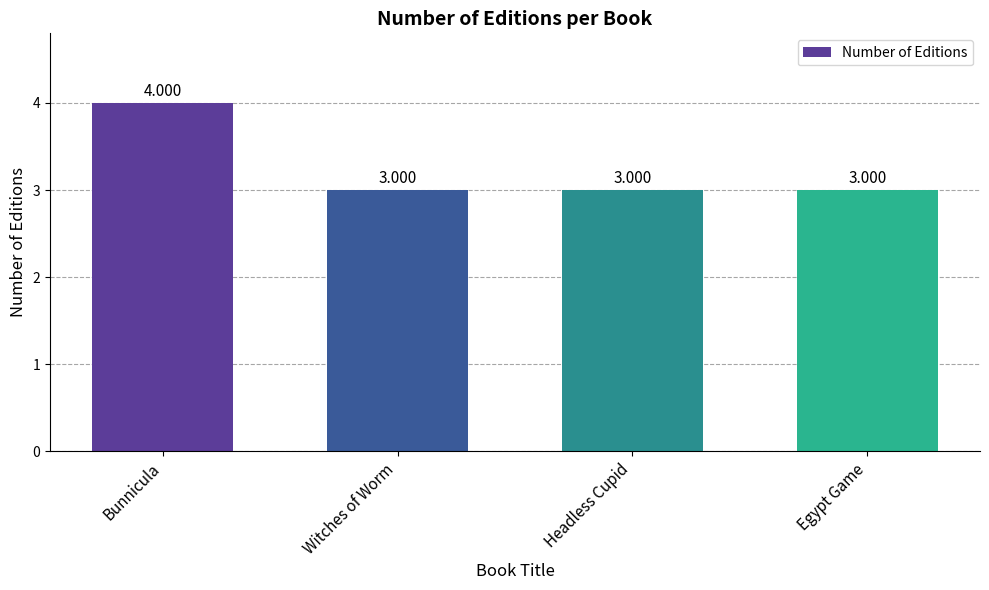

Which category has the highest value across all series?

Bunnicula